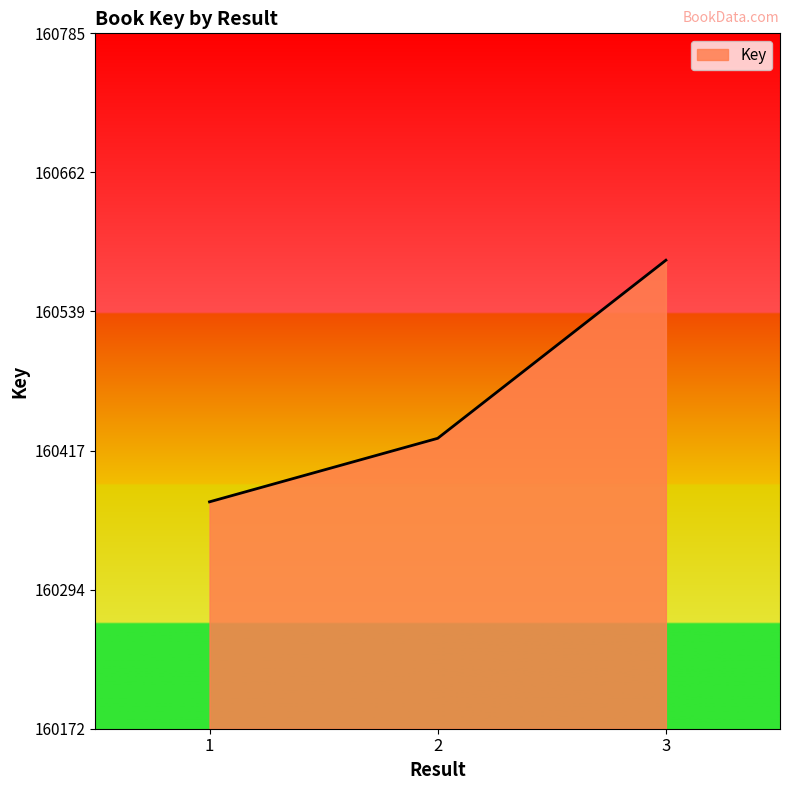

The chart shows a value of 262986 at 1. True or false?

False